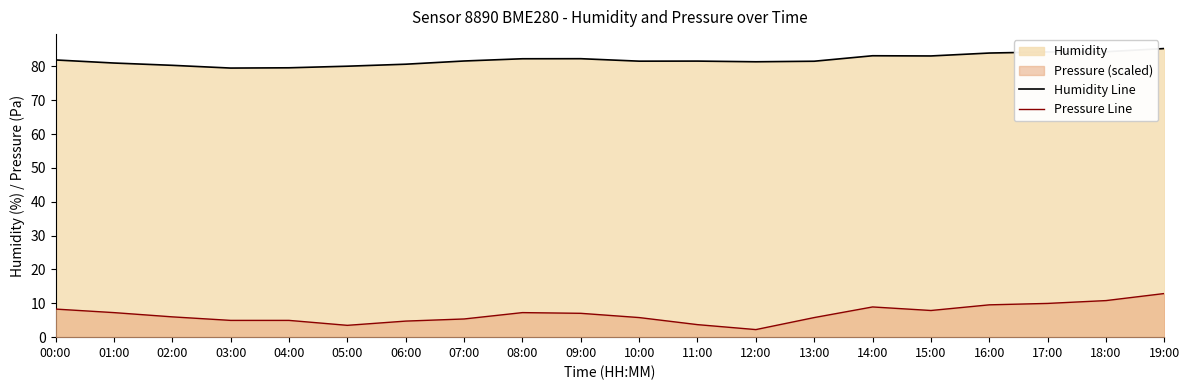

What is the difference between the highest and lowest values at 18:00?

73.5